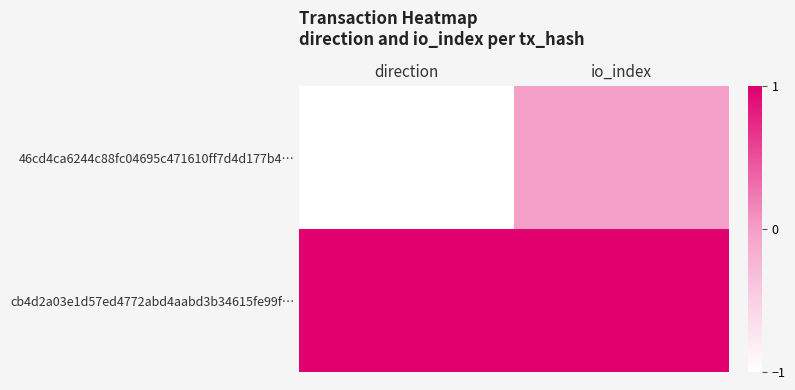

Reading right to left, list all the values displayed in this chart.

46cd4ca6244c88fc04695c471610ff7d4d177b4…: io_index=0	direction=-1
cb4d2a03e1d57ed4772abd4aabd3b34615fe99f…: io_index=1	direction=1